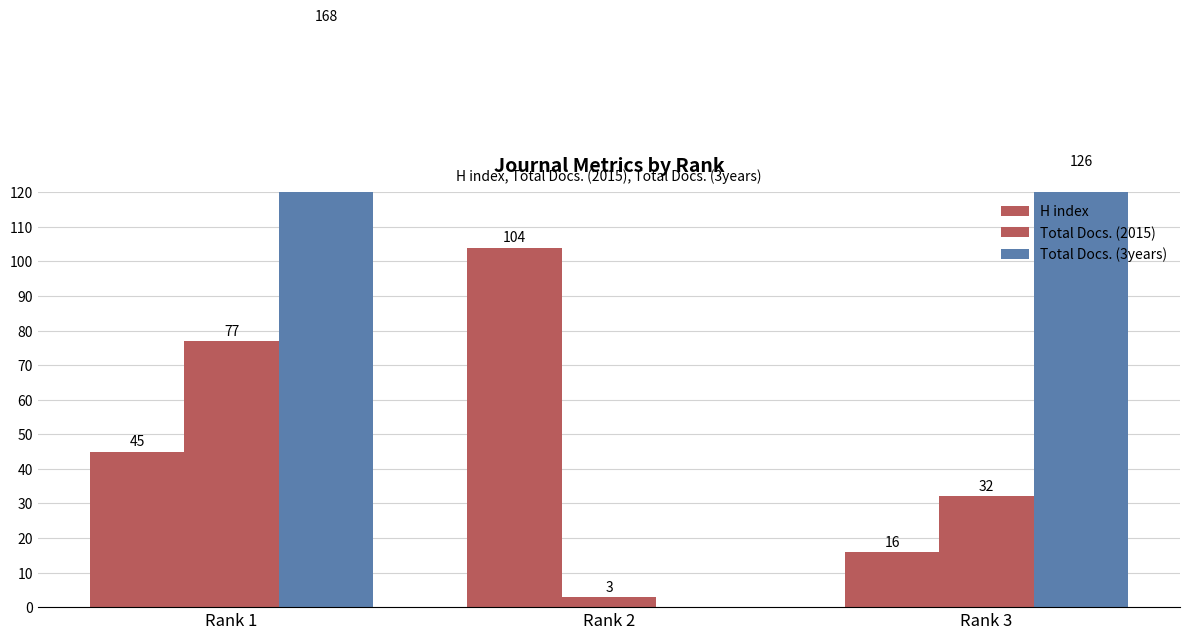

Which label corresponds to the largest value in the chart?

Rank 1